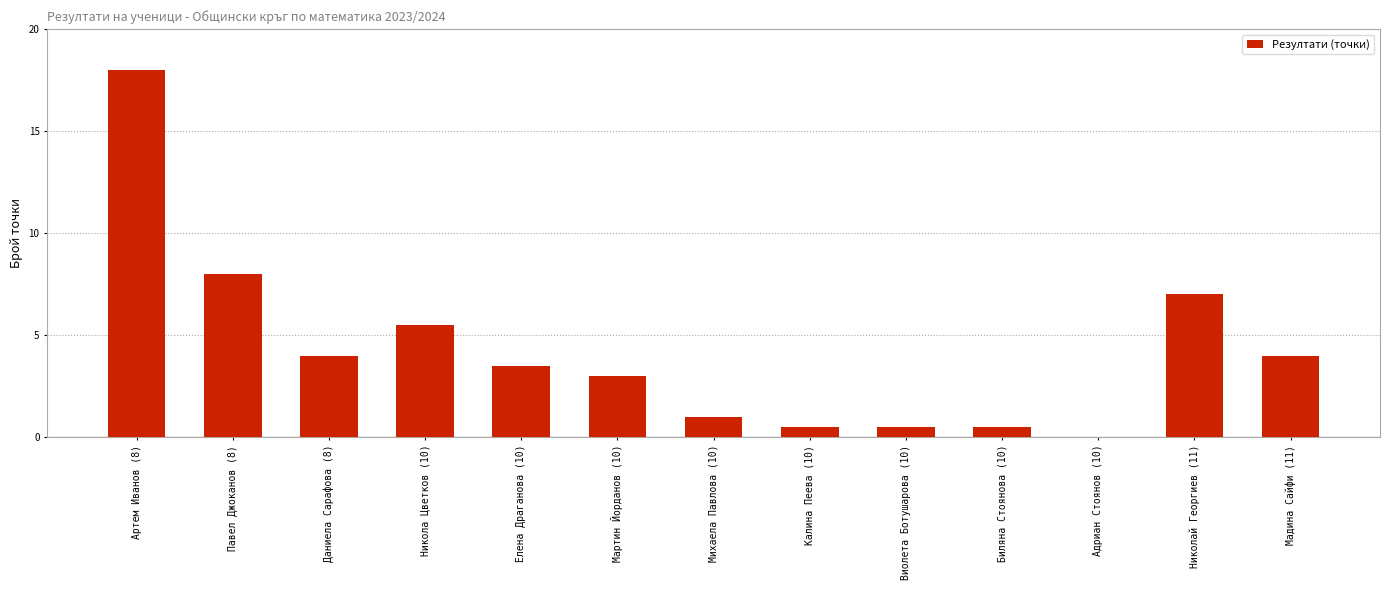

What is the difference between the values at Михаела Павлова (10) and Мартин Йорданов (10)?

2.0